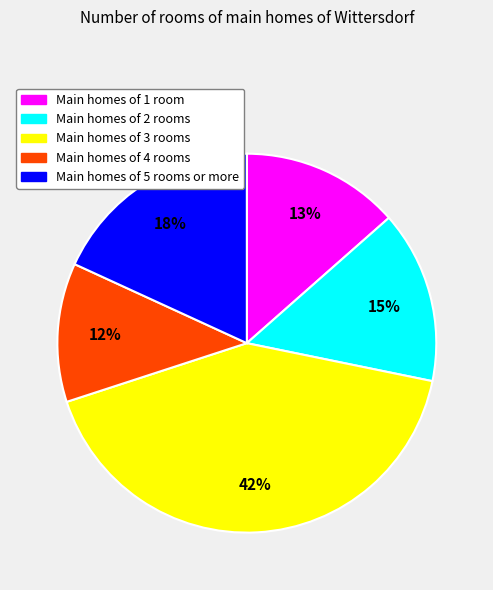

Which slice is the largest?

Main homes of 3 rooms